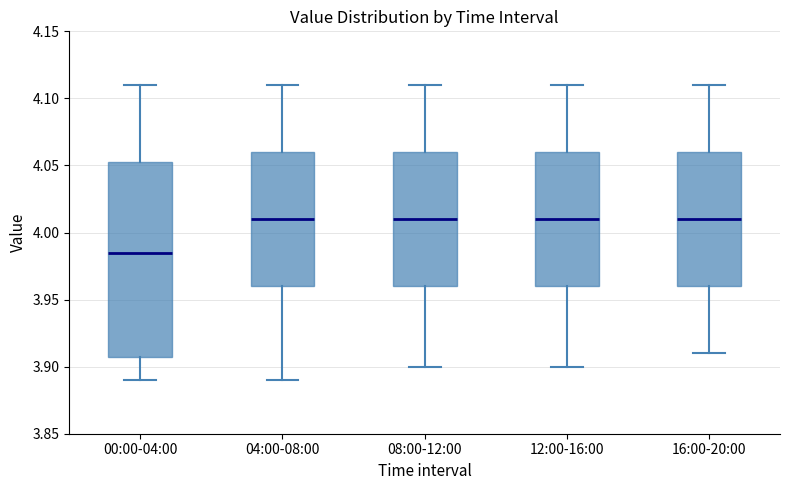

Reading left to right, read every box against the y-axis: the position of its median line, the range the box covers, and the ends of its whiskers. The values are not printed on the chart, so give them approximately, as read against the axis.

00:00-04:00: median 3.985, box 3.910 to 4.055, whiskers 3.890 to 4.110
04:00-08:00: median 4.010, box 3.960 to 4.060, whiskers 3.890 to 4.110
08:00-12:00: median 4.010, box 3.960 to 4.060, whiskers 3.900 to 4.110
12:00-16:00: median 4.010, box 3.960 to 4.060, whiskers 3.900 to 4.110
16:00-20:00: median 4.010, box 3.960 to 4.060, whiskers 3.910 to 4.110